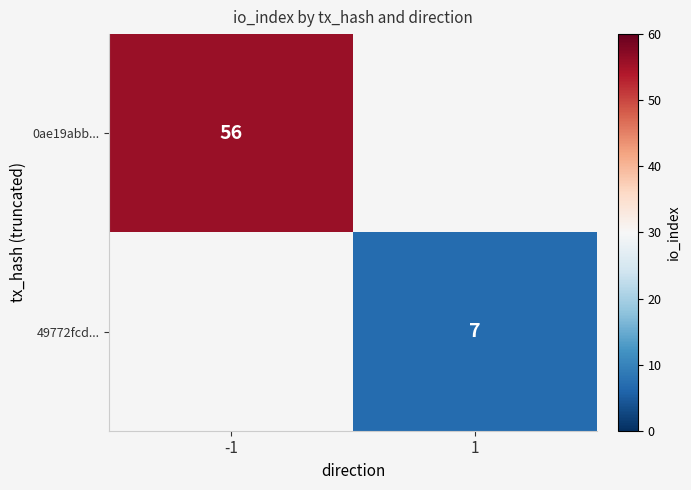

Is it true that 0ae19abb... equals 23 at -1?

False